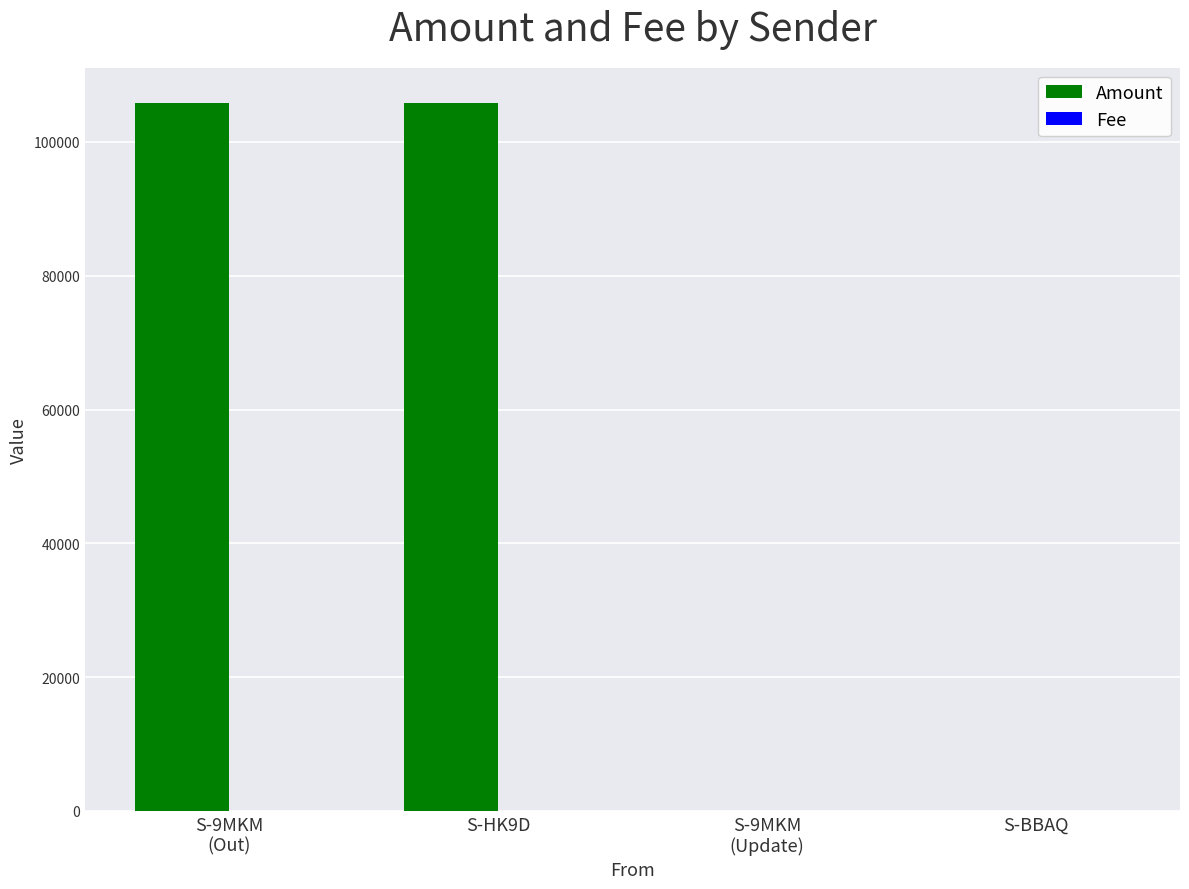

What is the maximum value shown in the chart?

105799